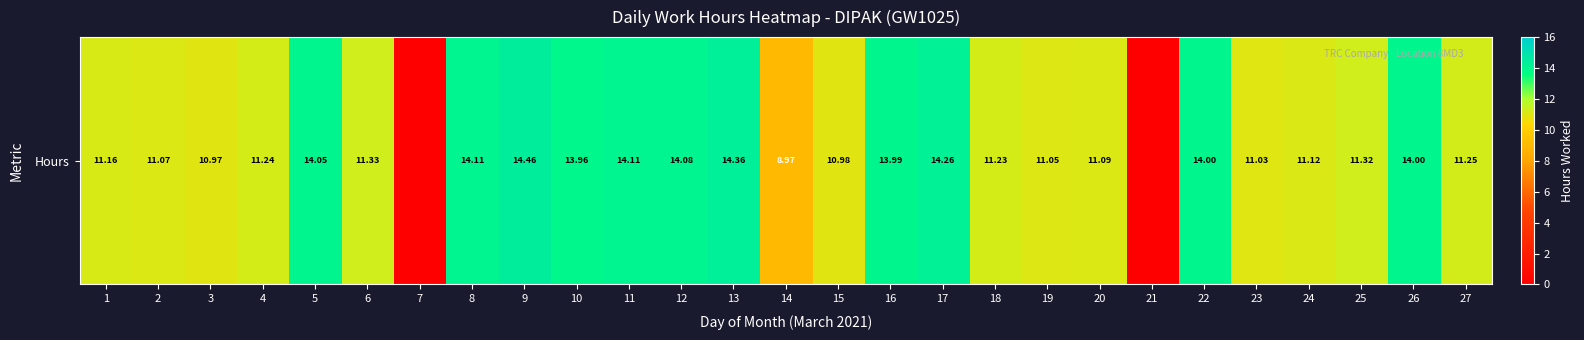

What is the maximum value shown in the chart?

14.5